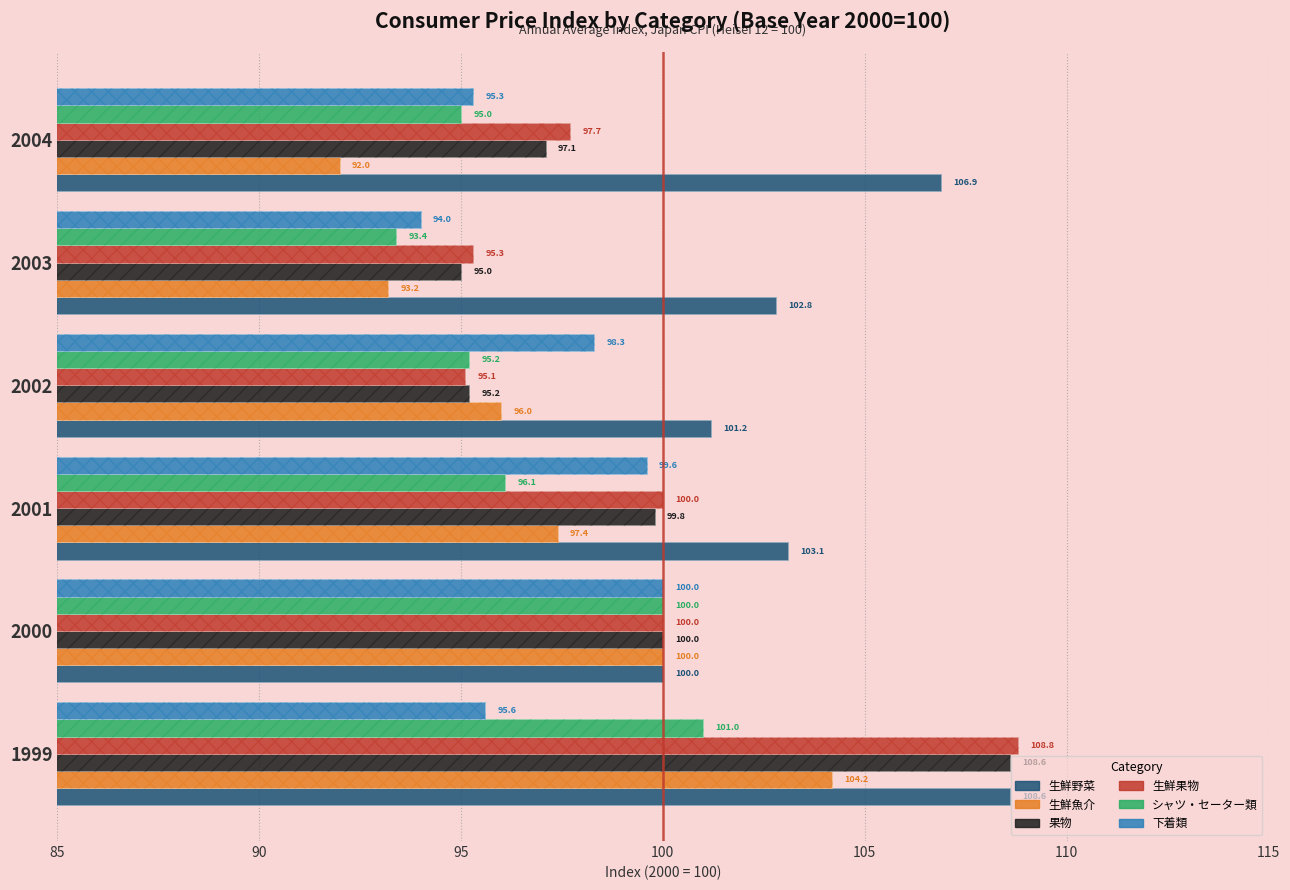

What is the value of the シャツ・セーター類 bar at the 4th from the left?

95.2